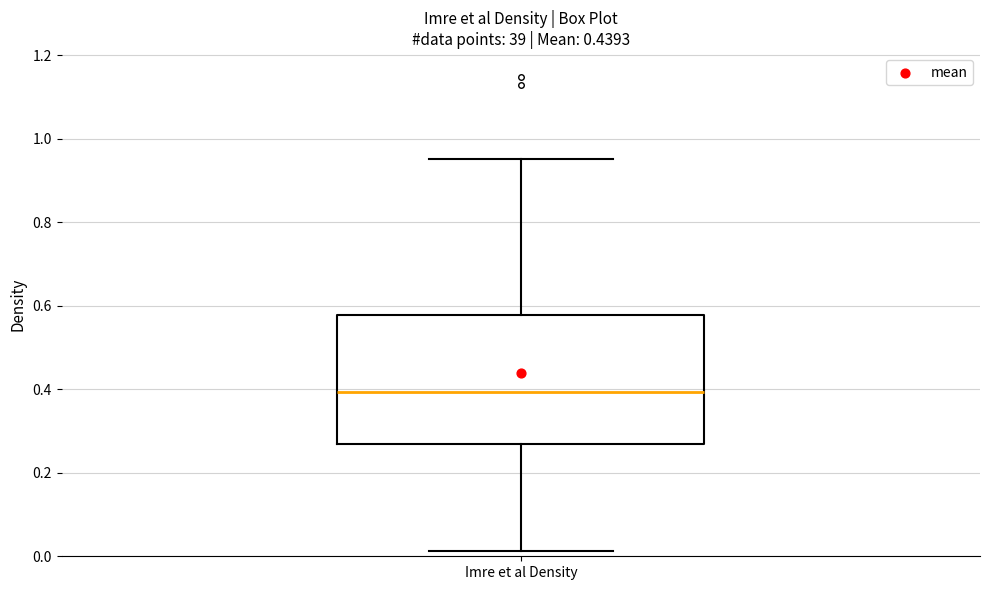

Where is the upper edge of the box for Imre et al Density on the y-axis? The values are not printed on the chart, so give them approximately, as read against the axis.

0.58